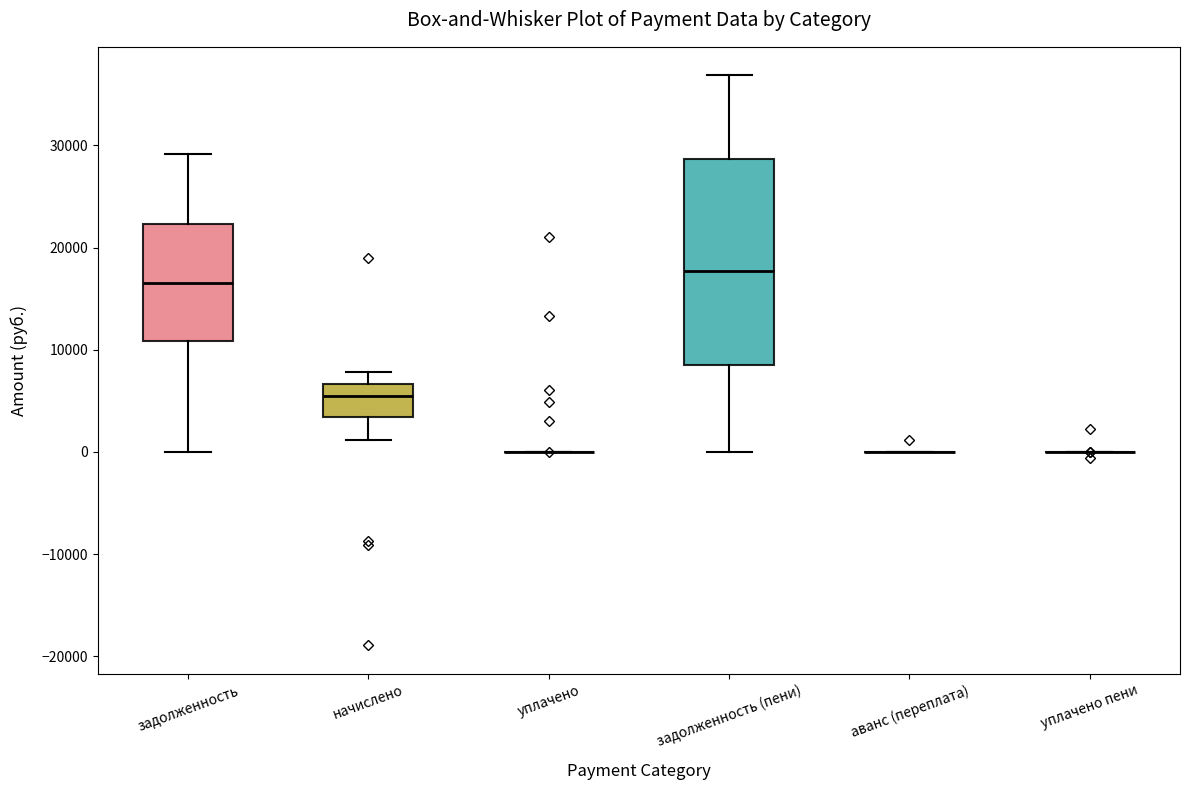

Reading left to right, transcribe this box plot: for each box, give where its median line is, the range the box spans, and where its two whiskers end, as read against the y-axis. The values are not printed on the chart, so give them approximately, as read against the axis.

задолженность: median 17000, box 11000 to 22000, whiskers 0 to 29000
начислено: median 5000, box 3000 to 7000, whiskers 1000 to 8000
уплачено: box collapsed to a line at 0, whiskers 0 to 0
задолженность (пени): median 18000, box 9000 to 29000, whiskers 0 to 37000
аванс (переплата): box collapsed to a line at 0, whiskers 0 to 0
уплачено пени: box collapsed to a line at 0, whiskers 0 to 0